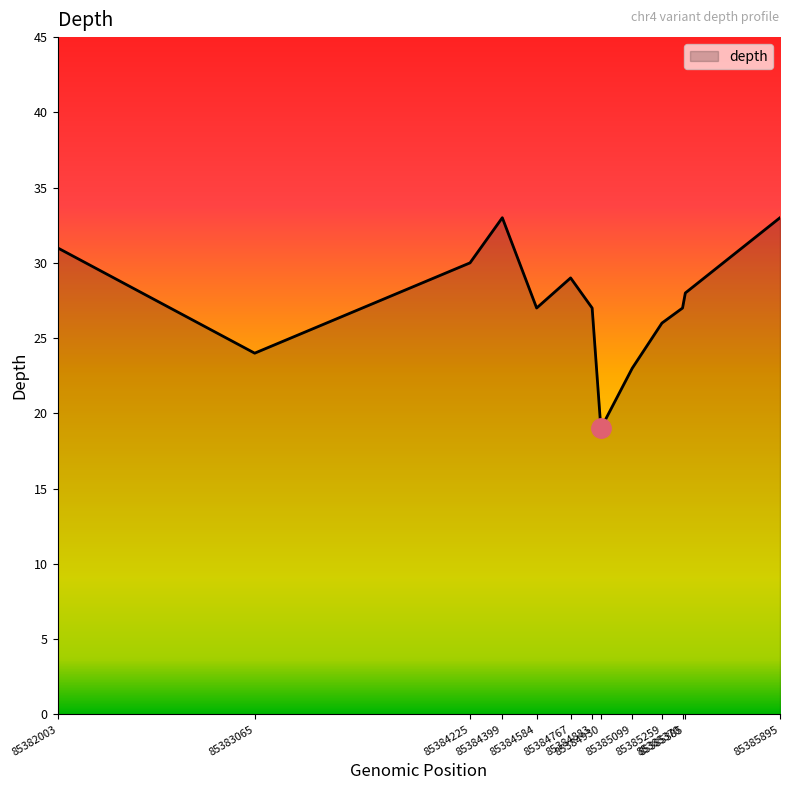

What is the minimum value shown in the chart?

19